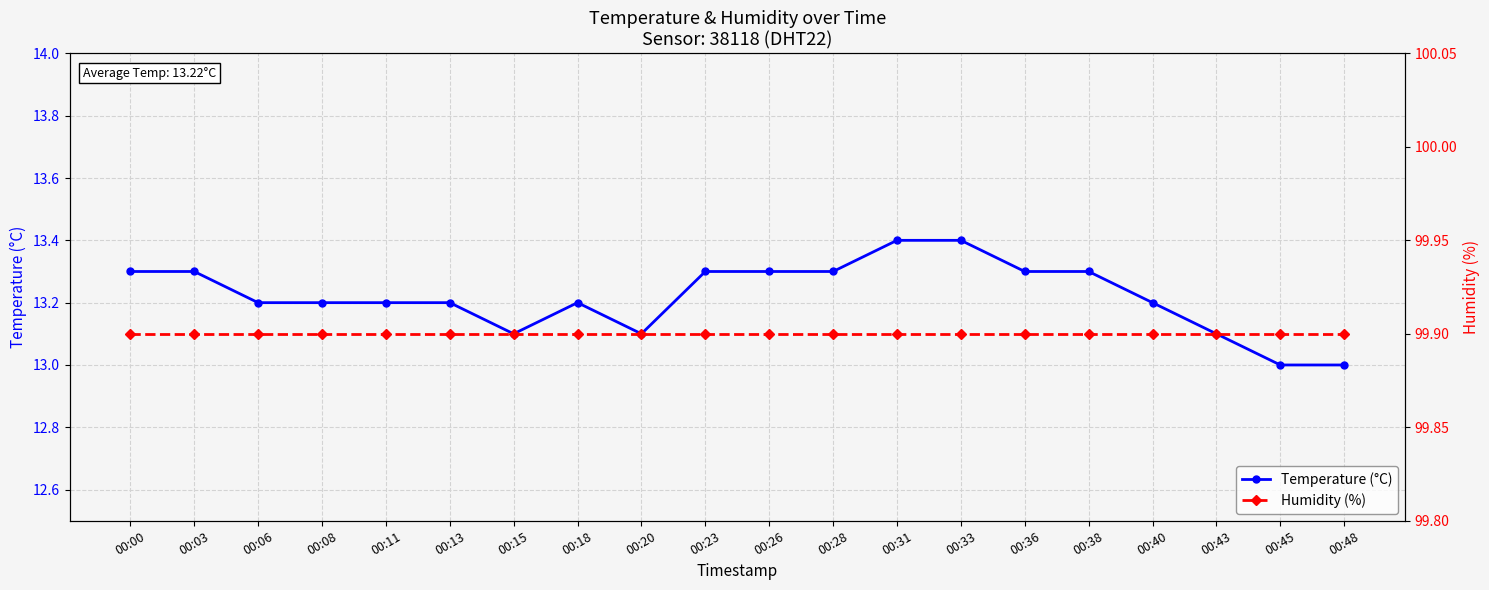

True or false: Temperature (°C) and Humidity (%) cross at least once.

False